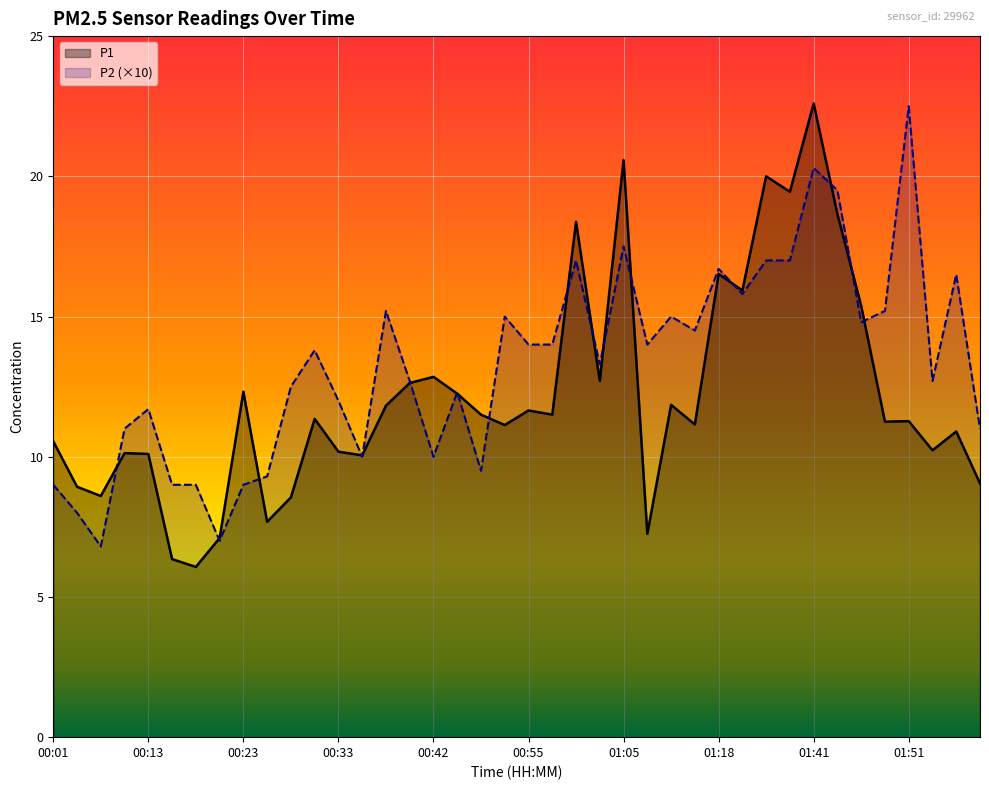

At which label does P1 first exceed 11?

00:23